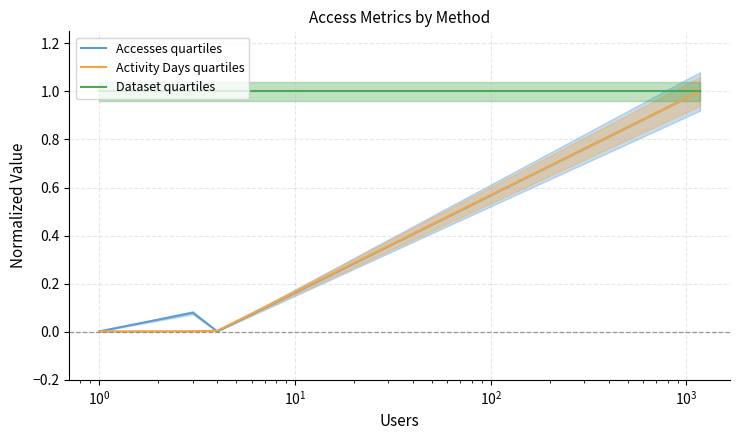

What is the value of the Dataset quartiles point at the 1st from the left?

1.0